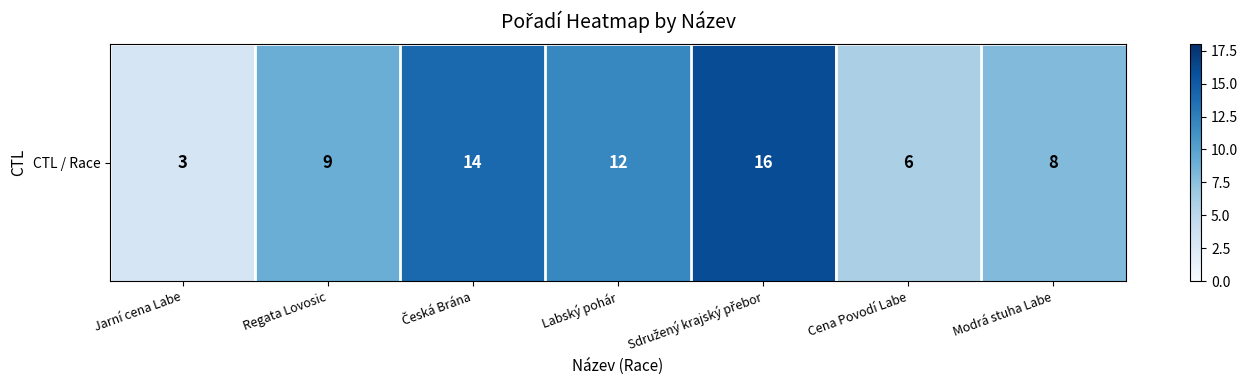

The value at Cena Povodí Labe is 3. True or false?

False